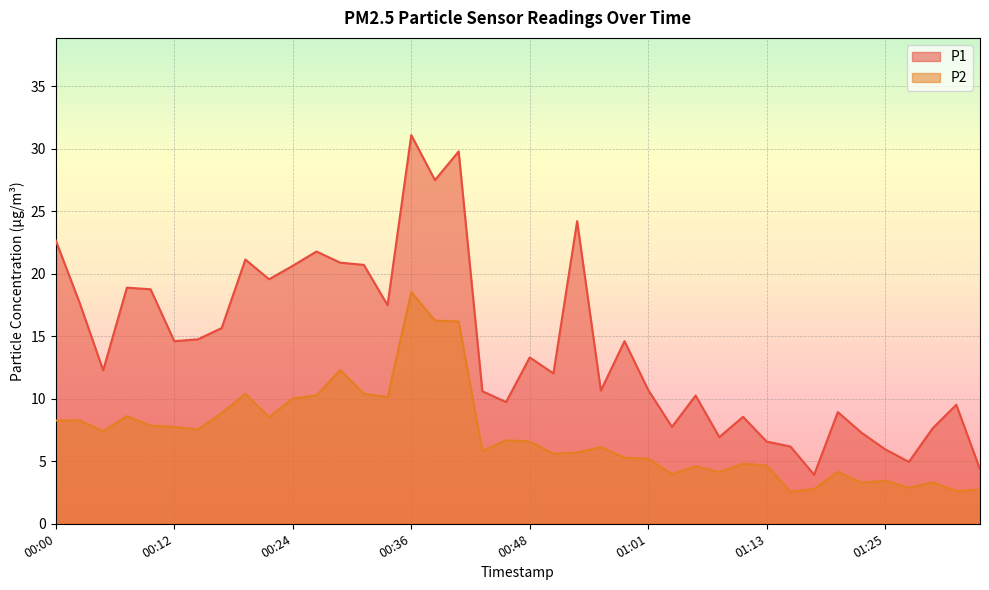

What is the difference between the highest and lowest values at 00:53?

18.5